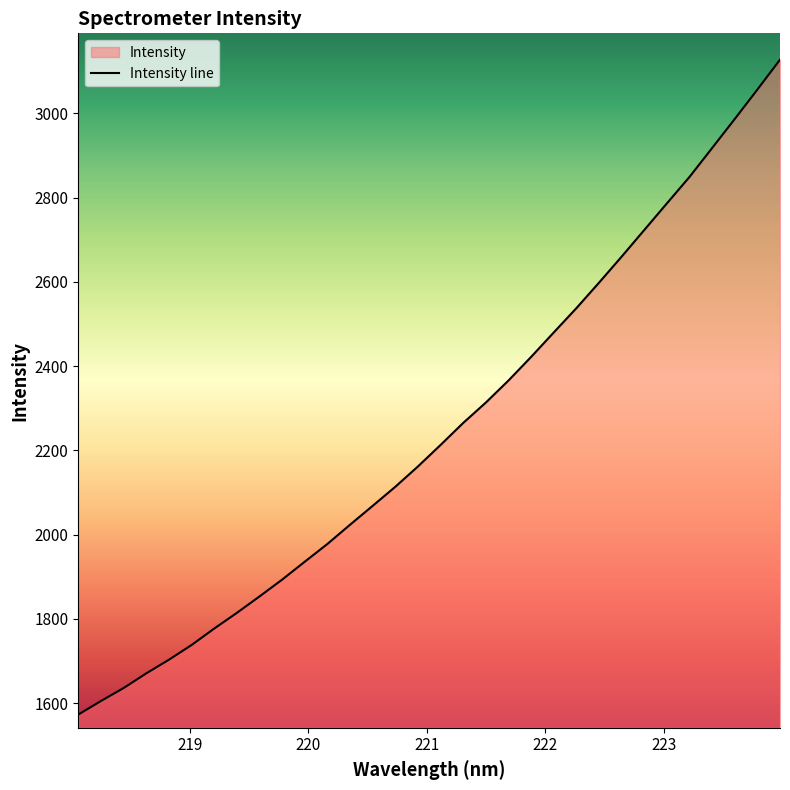

What is the difference between the maximum and minimum values?

1554.1